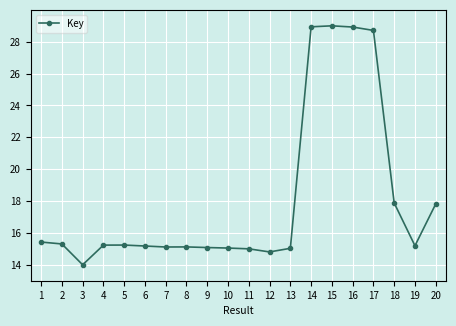

True or false: there are more than 0 points higher than both neighbors.

True